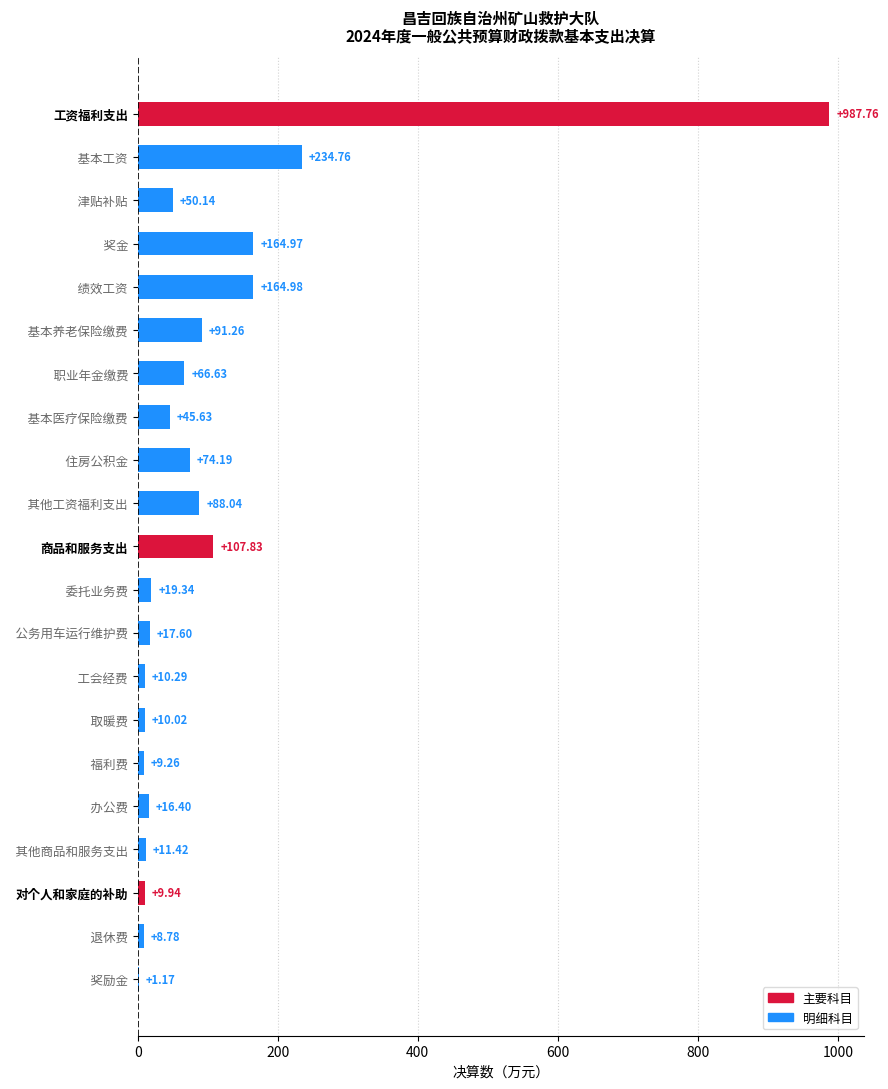

At which label is the value closest to 494?

  基本工资